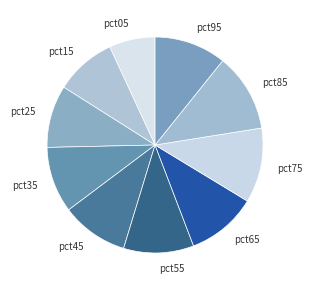

Is it true that pct25 is 24% of the pie?

False